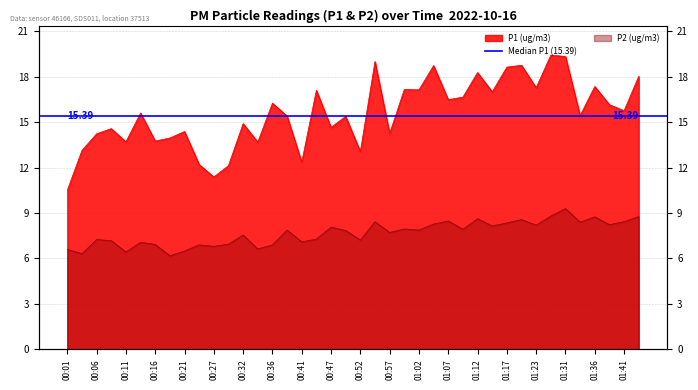

How many lines are shown in the chart?

2